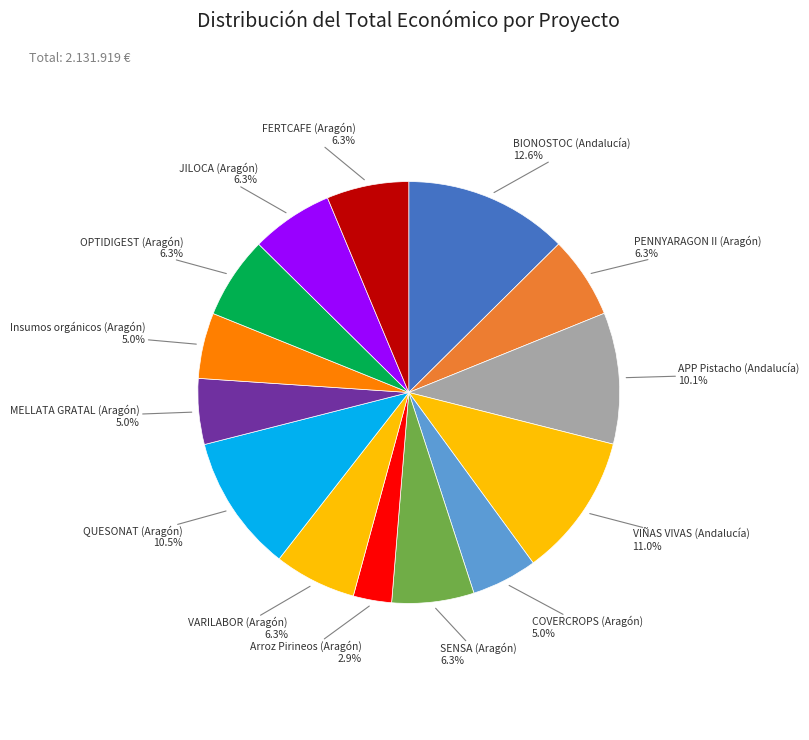

To the nearest percent, what portion does Arroz Pirineos (Aragón) represent?

3%